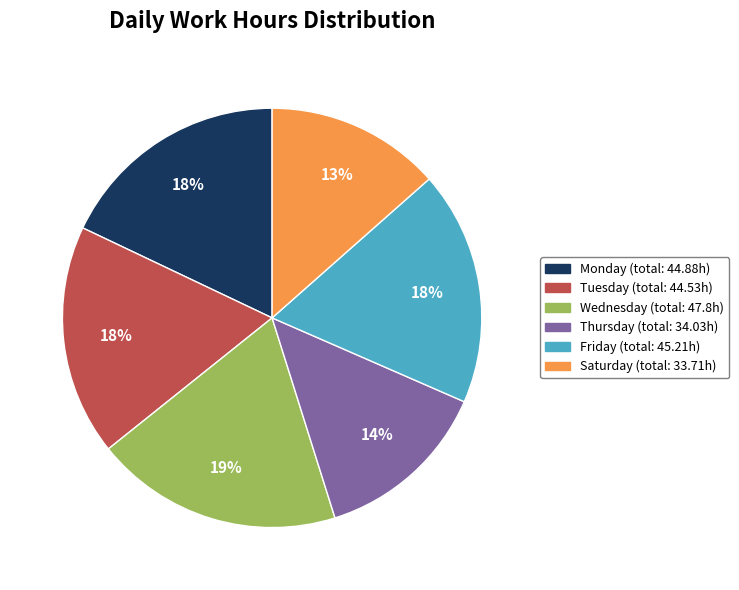

Does any single category account for the majority?

No